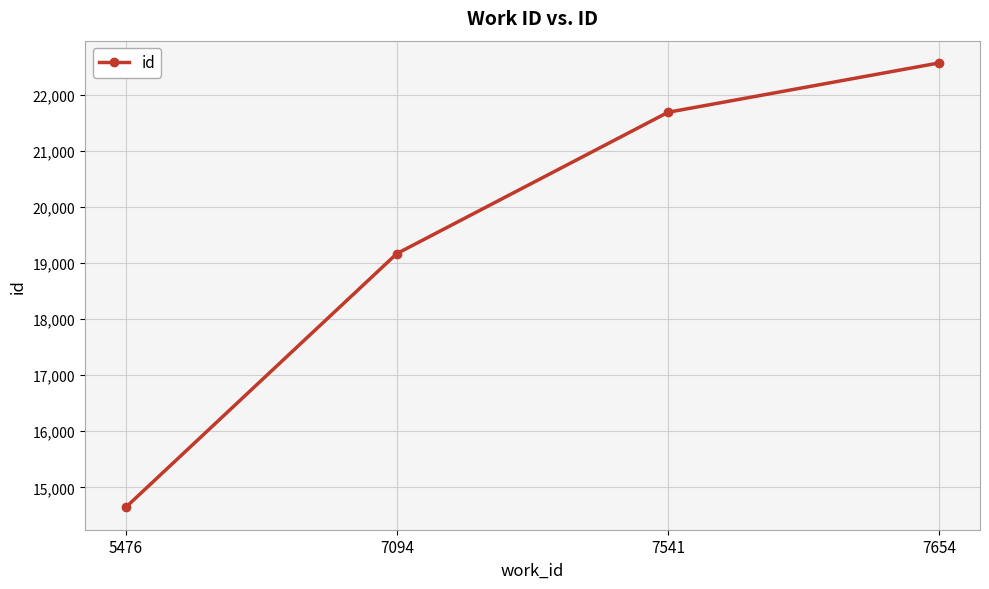

How many lines are shown in the chart?

1